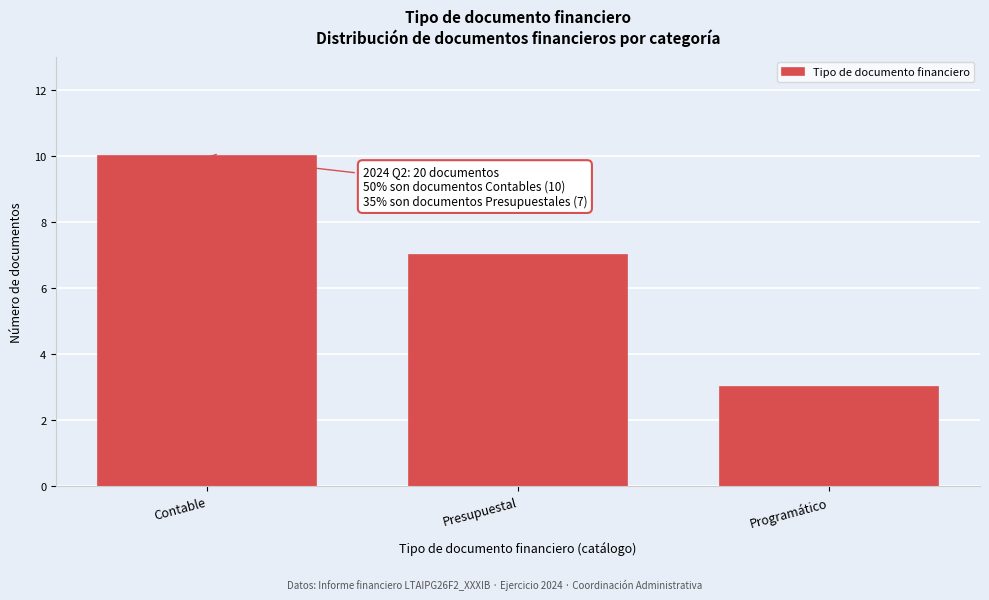

Reading right to left, extract all data points from this chart.

Programático=3	Presupuestal=7	Contable=10